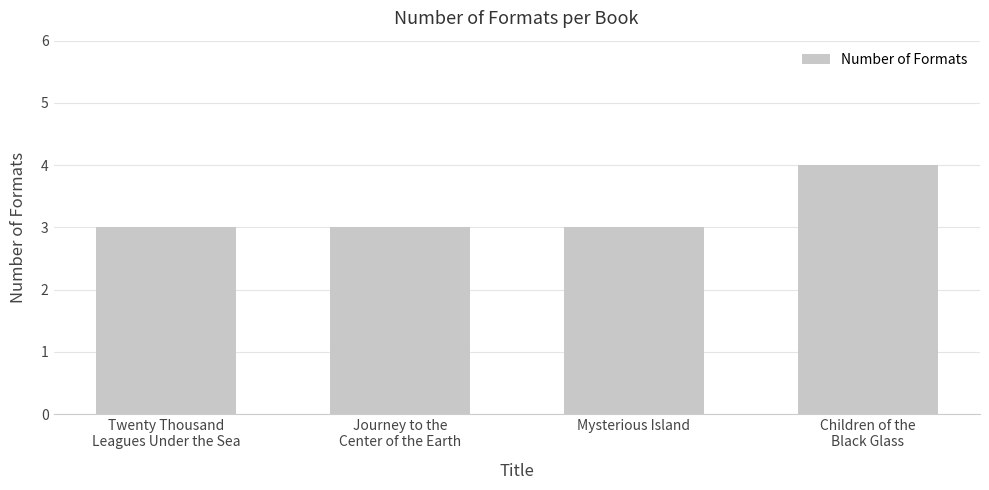

What position from the left is Twenty Thousand
Leagues Under the Sea?

1